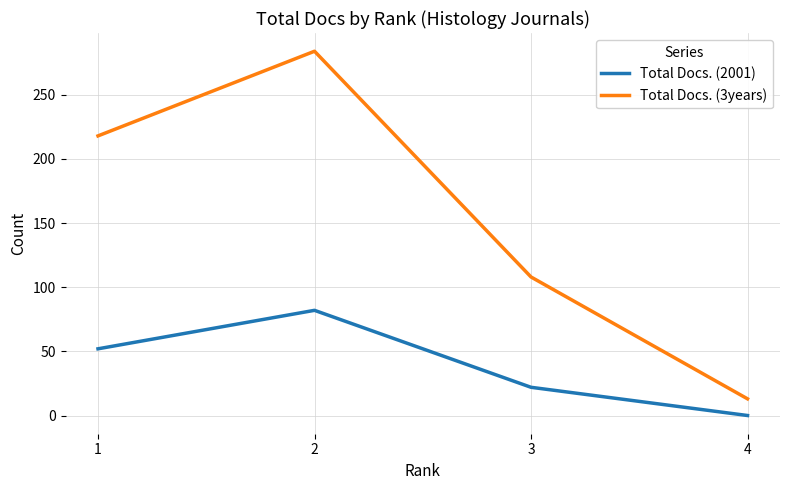

List the labels in order of Total Docs. (2001) value, largest first.

2, 1, 3, 4